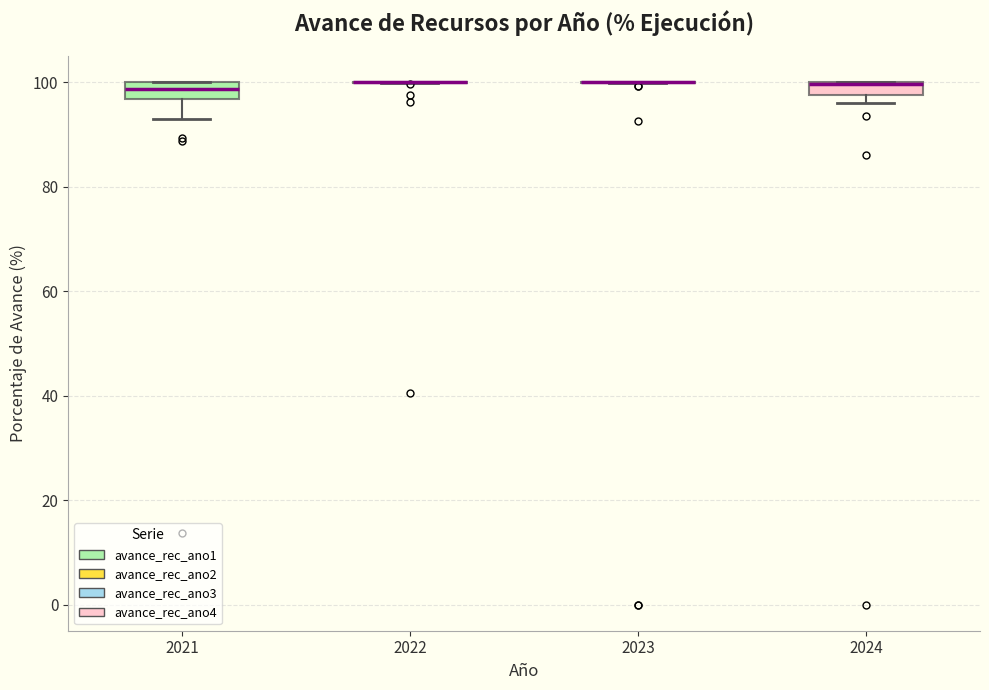

Where is the upper edge of the box at x = 2021 on the y-axis? The values are not printed on the chart, so give them approximately, as read against the axis.

100